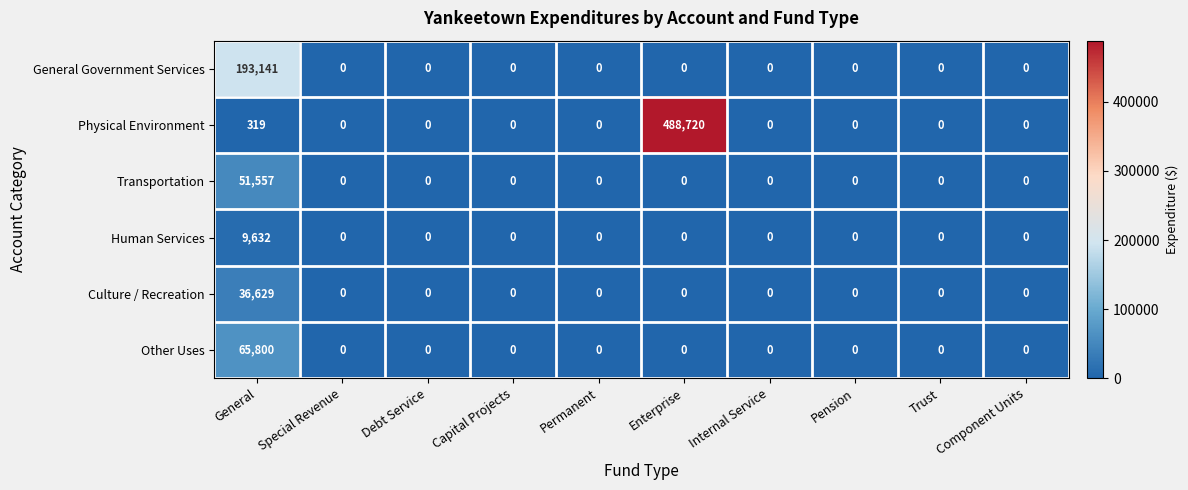

List the series in order of their peak value, highest first.

Physical Environment, General Government Services, Other Uses, Transportation, Culture / Recreation, Human Services